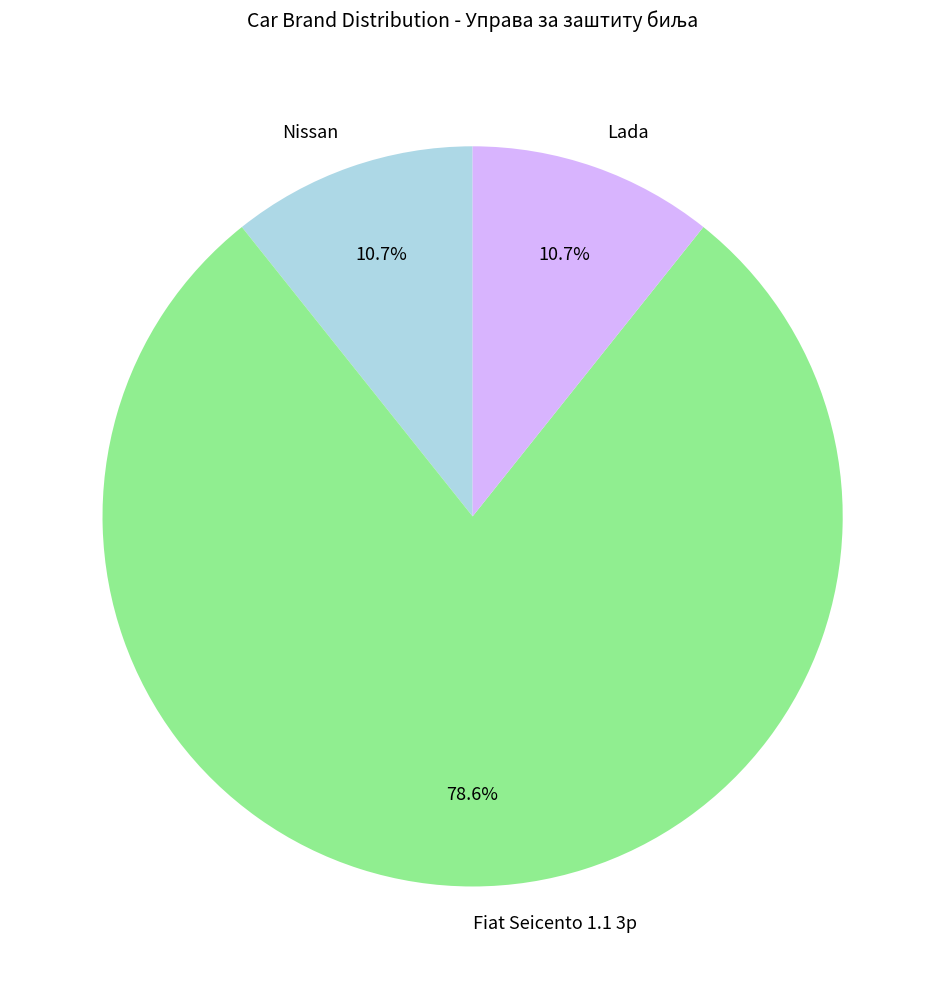

What percentage is the Lada slice, to the nearest percent?

11%